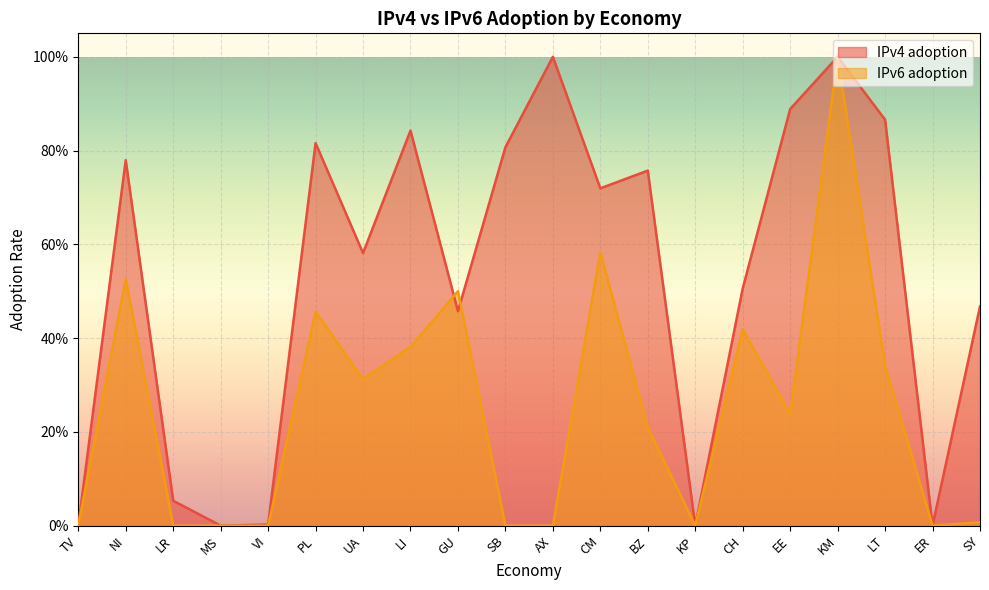

Which series has the largest range (max minus min)?

IPv4 adoption